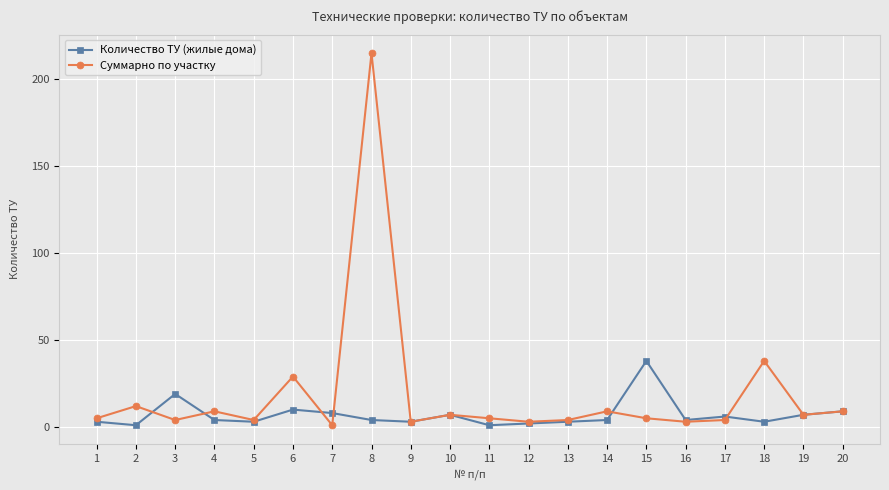

Is the value of Количество ТУ (жилые дома) at 14 greater than the value of Суммарно по участку at 18?

No